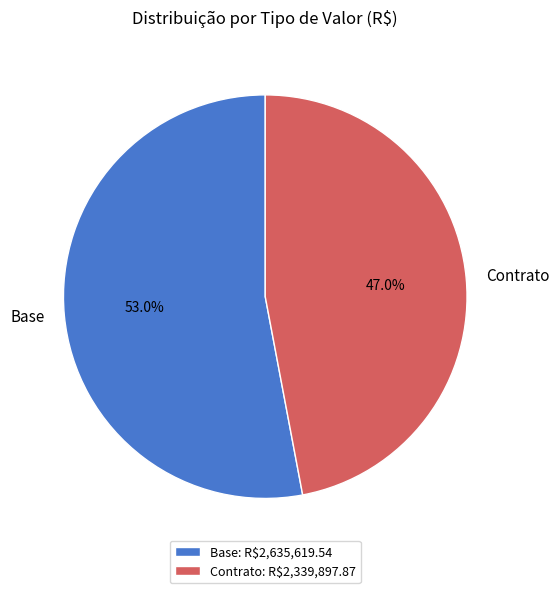

How much of the chart is everything except Base: R$2,635,619.54?

47.0%